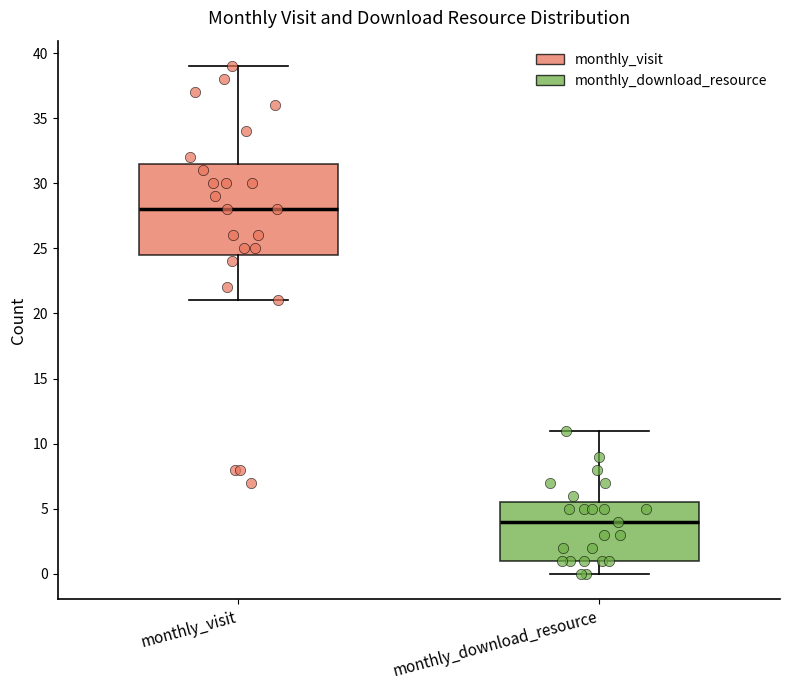

Which box has the lowest median line?

monthly_download_resource